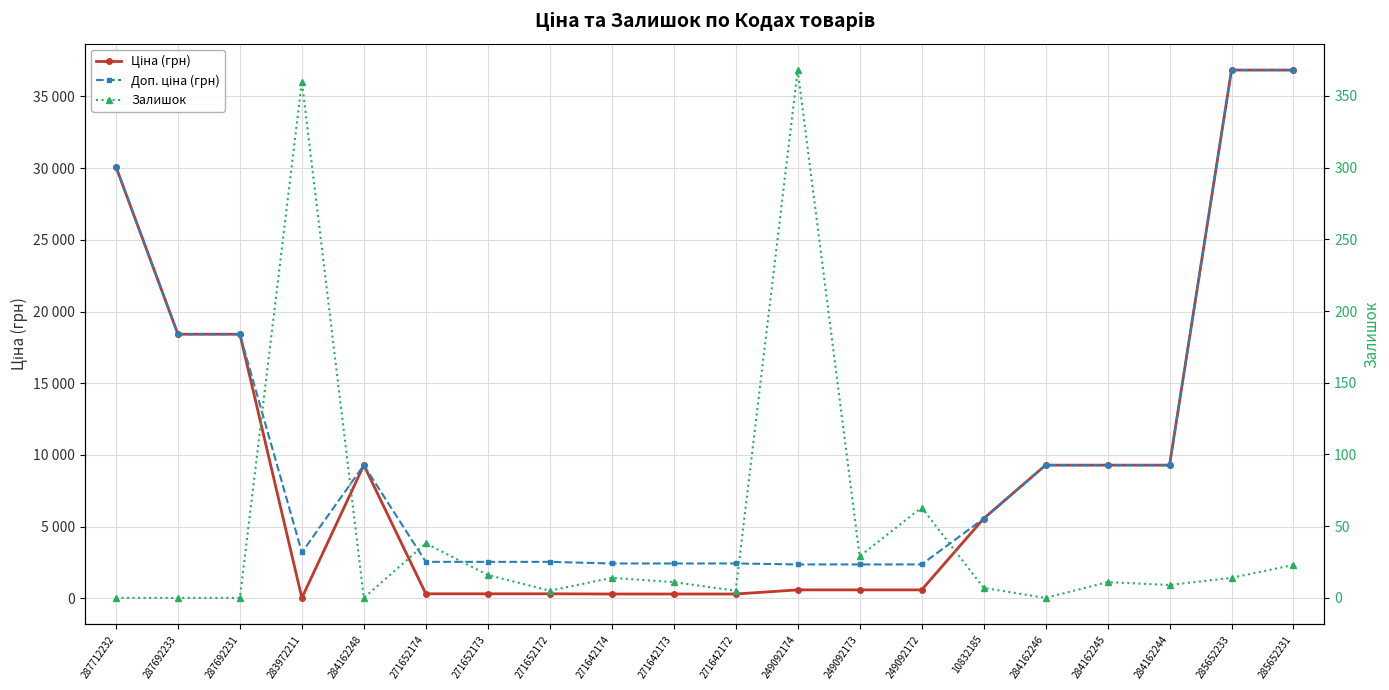

Does the chart display data point markers on the line(s)?

Yes